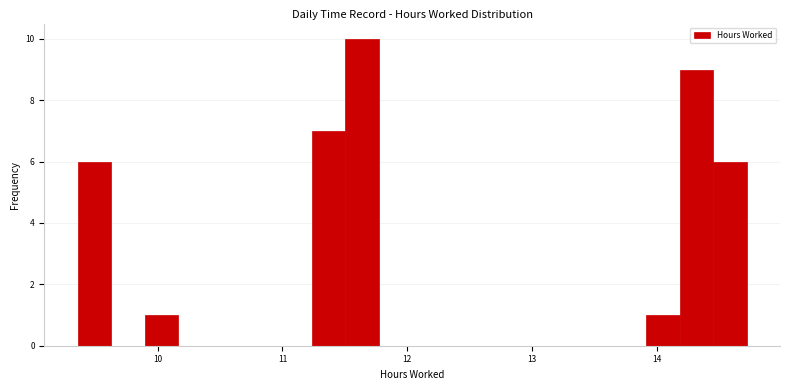

Around what value on the x-axis is the tallest bar? Give the approximate position of its centre, as read against the axis.

11.6